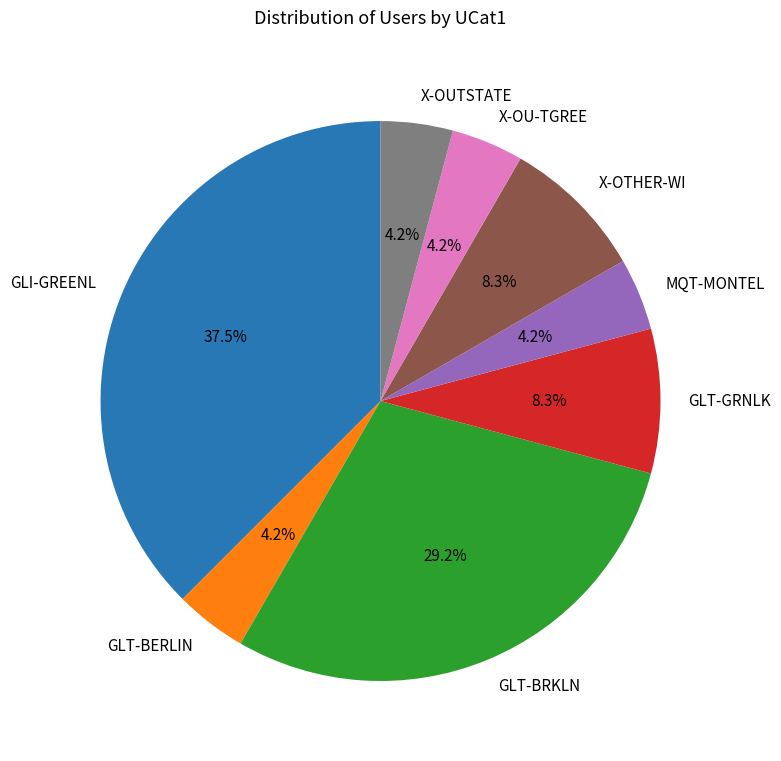

To the nearest percent, what portion does X-OU-TGREE represent?

4%